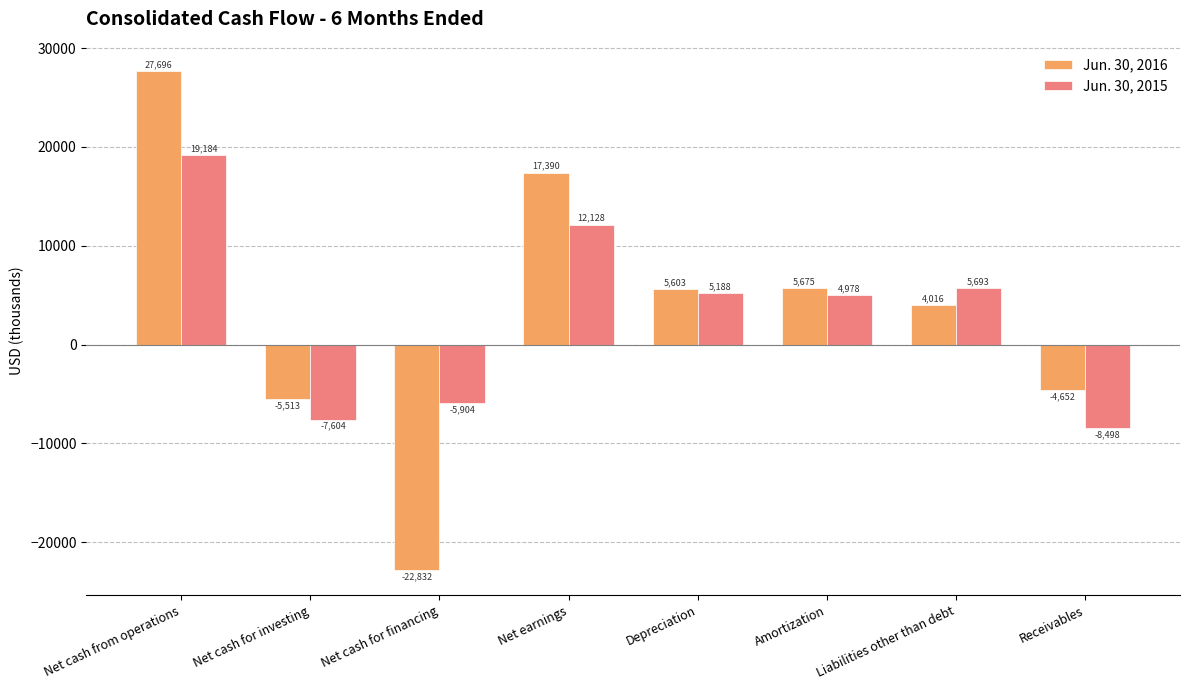

How many negative values does the Jun. 30, 2015 series have?

3